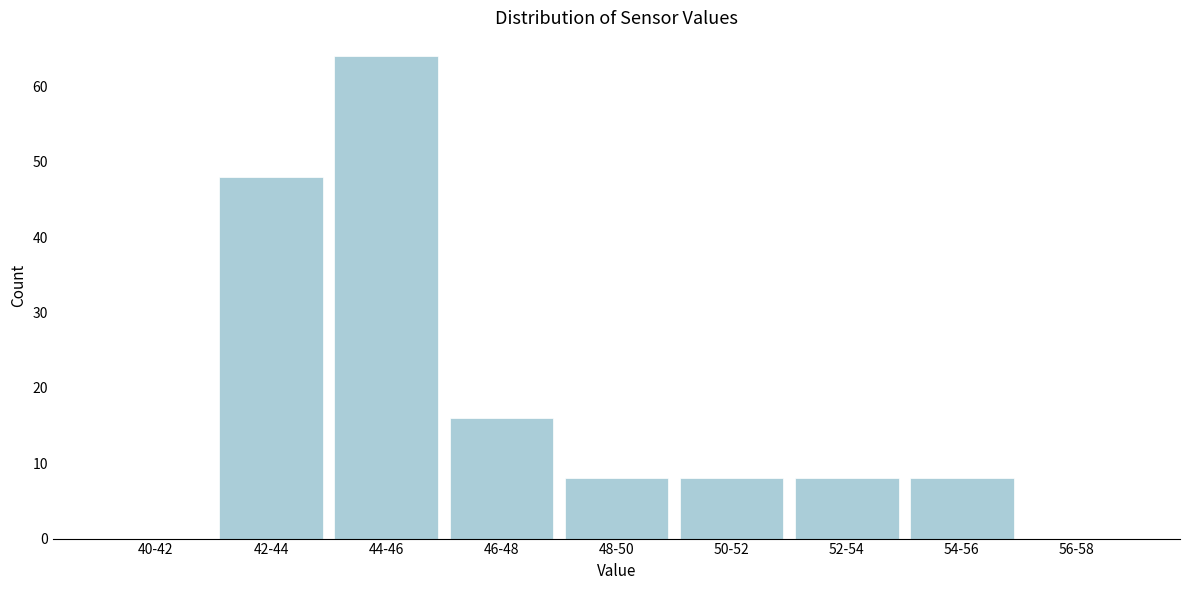

Reading left to right, list all the values displayed in this chart.

40-42=0	42-44=48	44-46=64	46-48=16	48-50=8	50-52=8	52-54=8	54-56=8	56-58=0